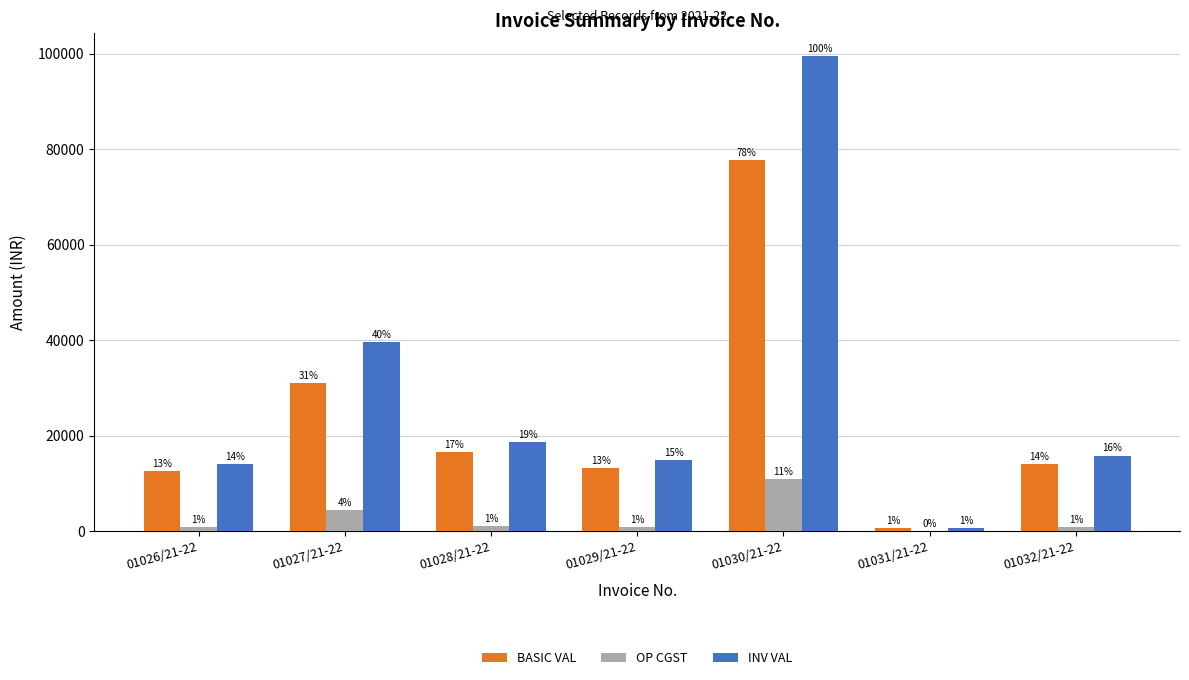

Are the bars grouped side by side (vs. stacked)?

Yes